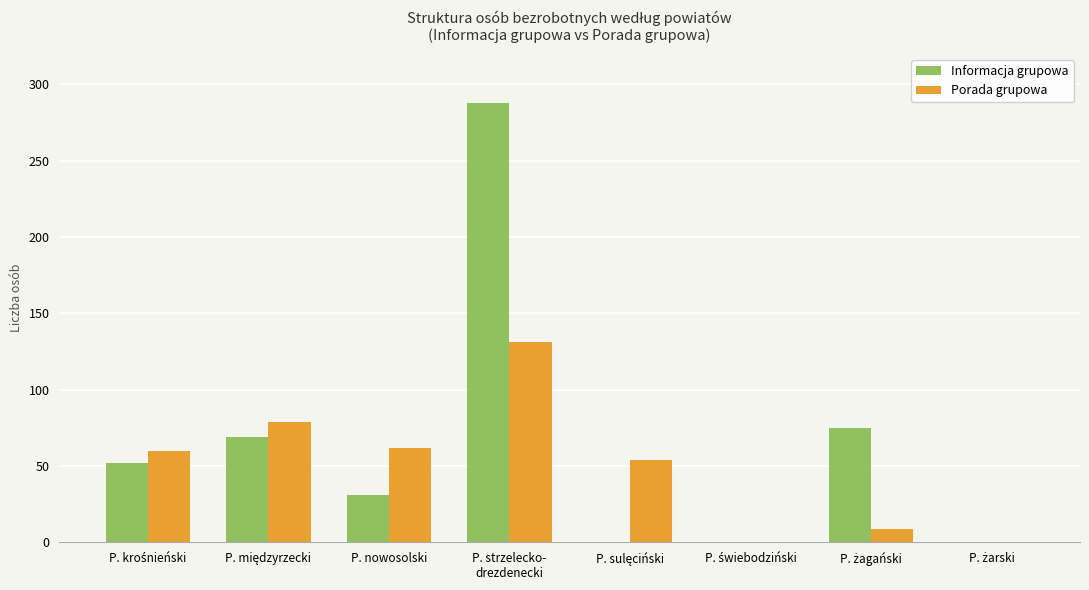

True or false: Porada grupowa has a value of 62 at P. nowosolski.

True